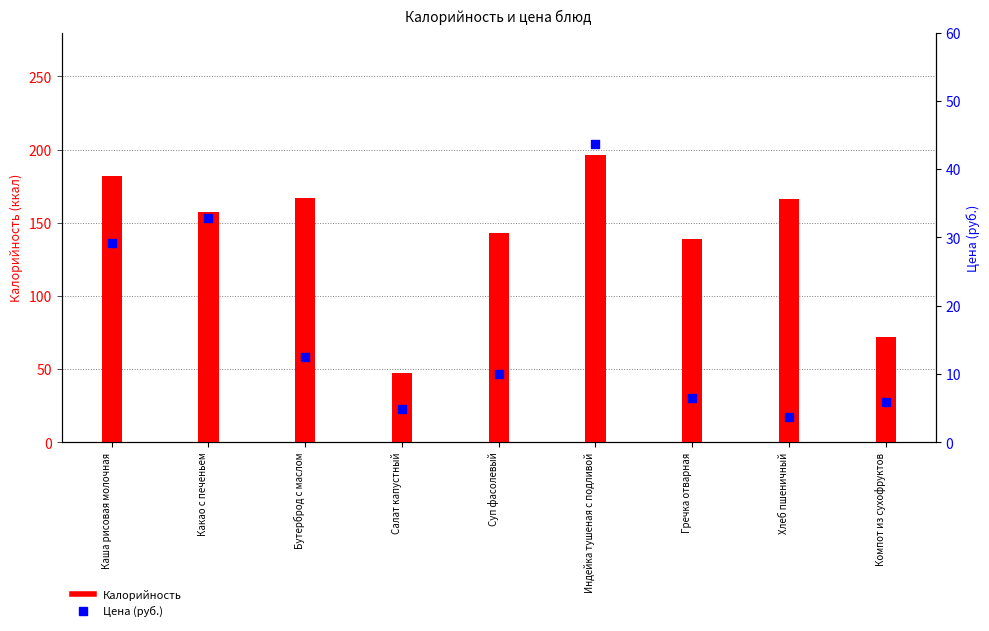

At how many categories does at least one series exceed 147?

5